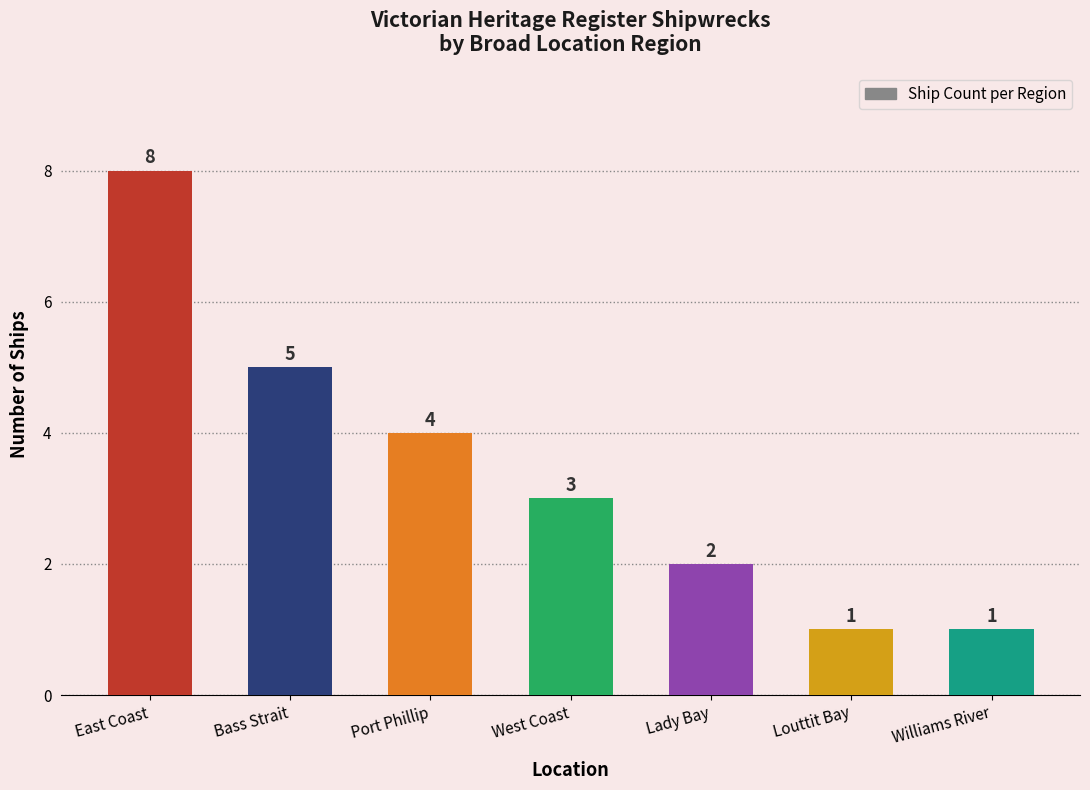

How many distinct data groups are displayed?

1